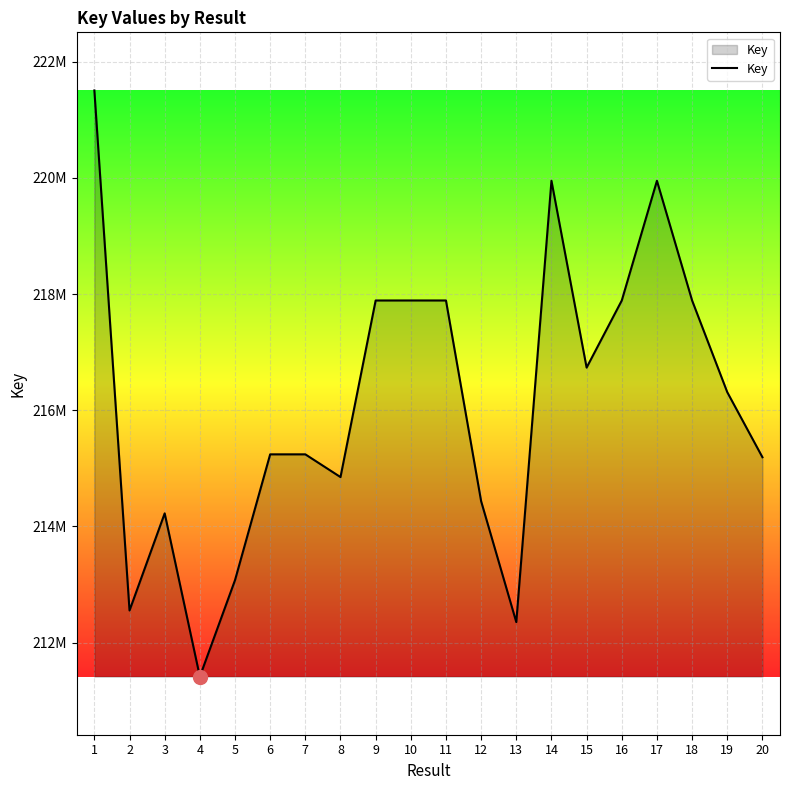

How many lines are shown in the chart?

1